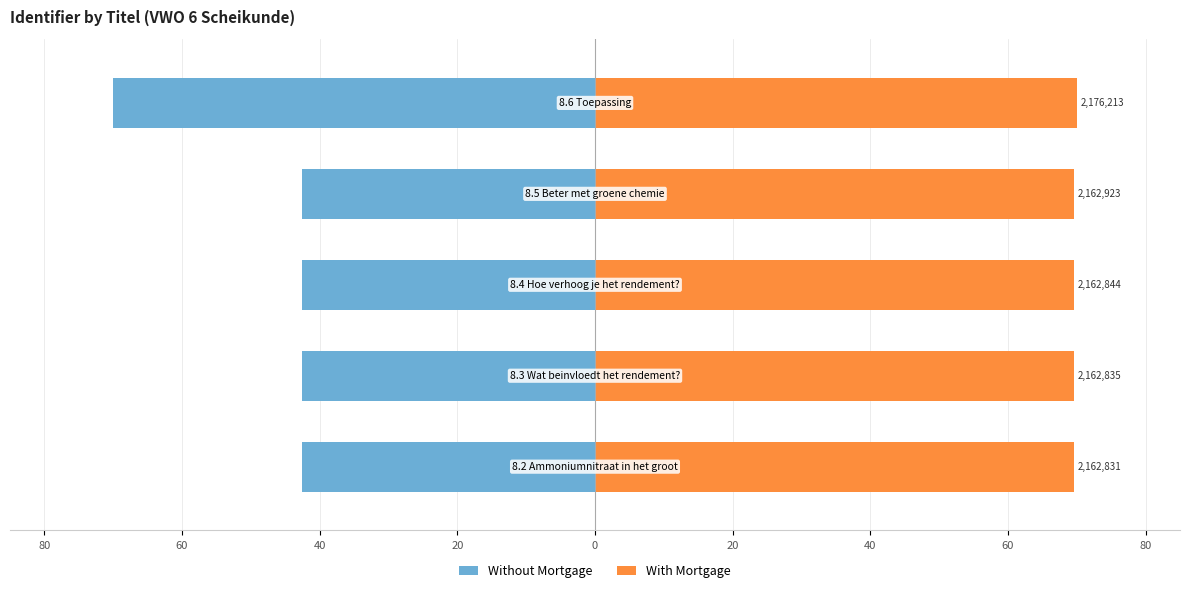

Which has a higher value, 40 or 20?

40